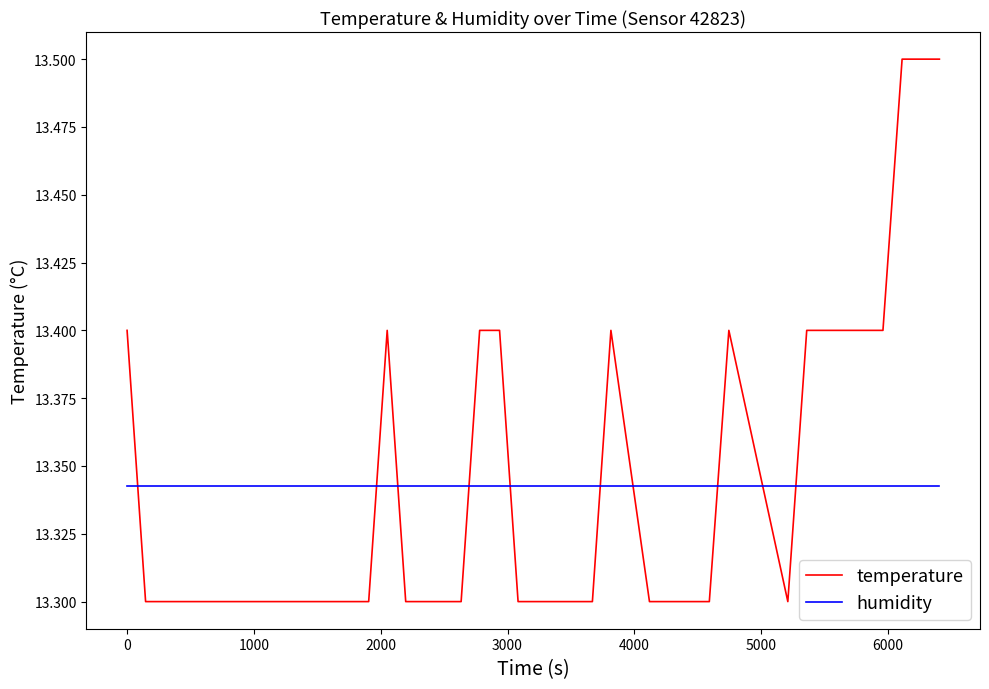

What is the highest value of the temperature series?

13.5